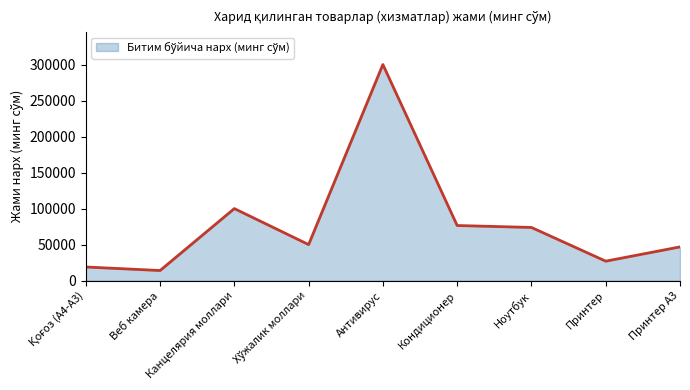

Between Антивирус and Принтер А3, which is larger?

Антивирус